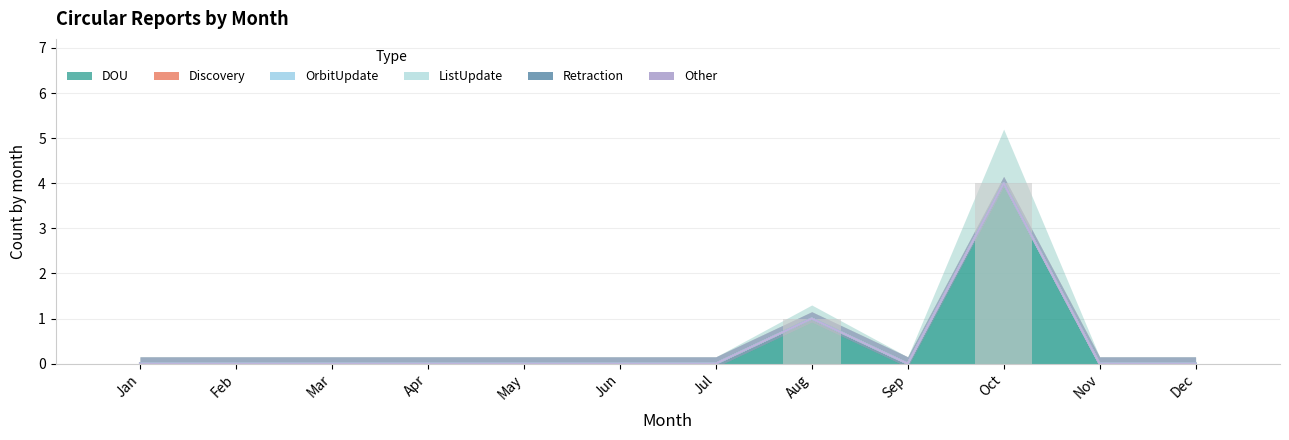

What are all the series names shown in the legend?

DOU, Discovery, OrbitUpdate, ListUpdate, Retraction, Other